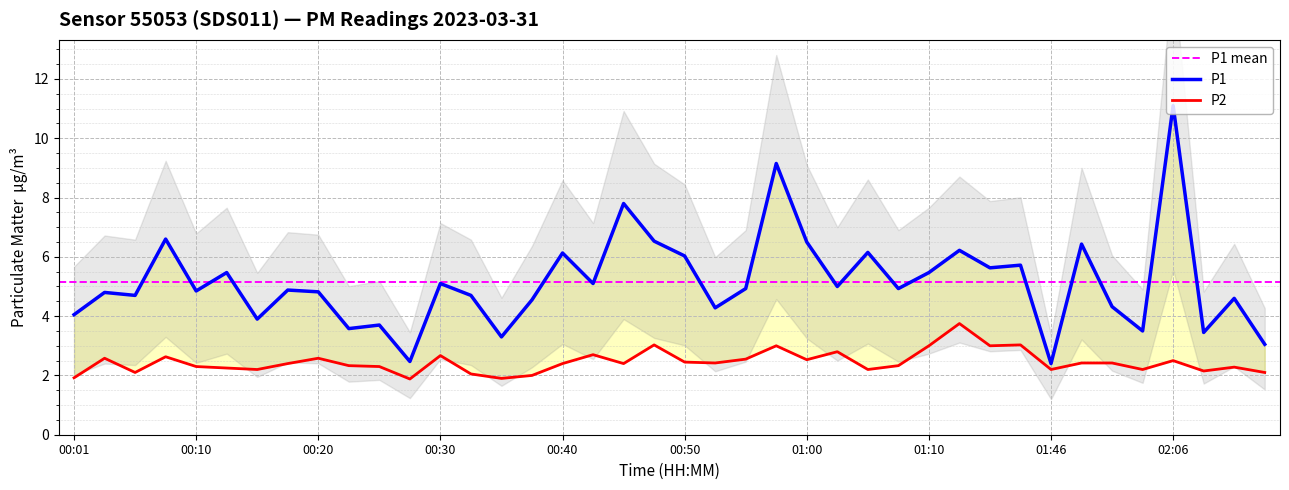

How many data points in P2 are above 2?

36